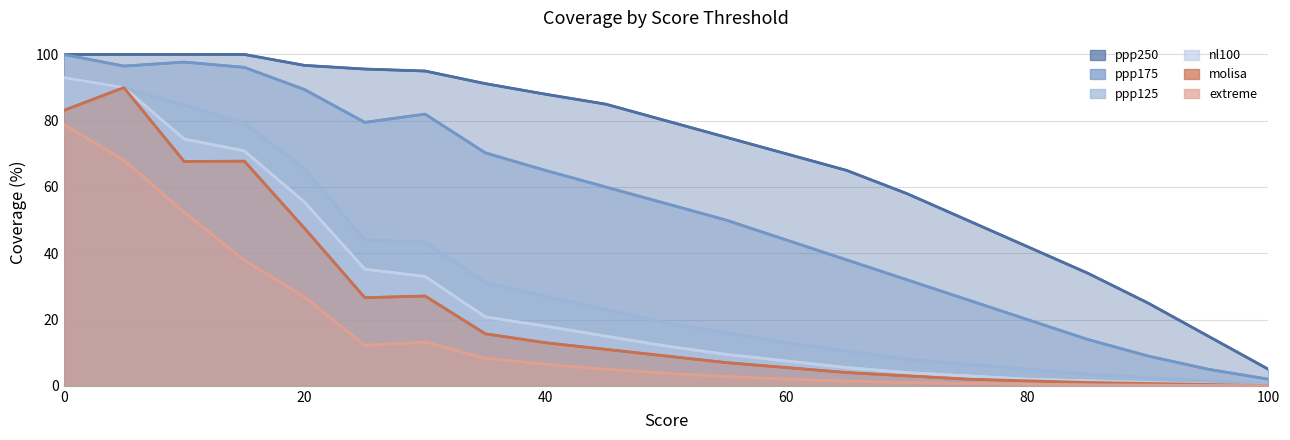

What is the sum of all molisa values?

483.7